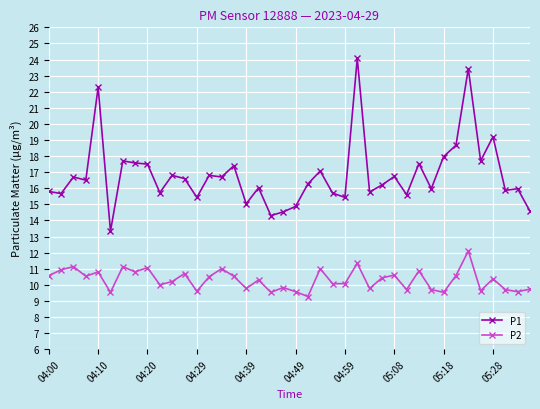

What is the sum of all P1 values?

673.0